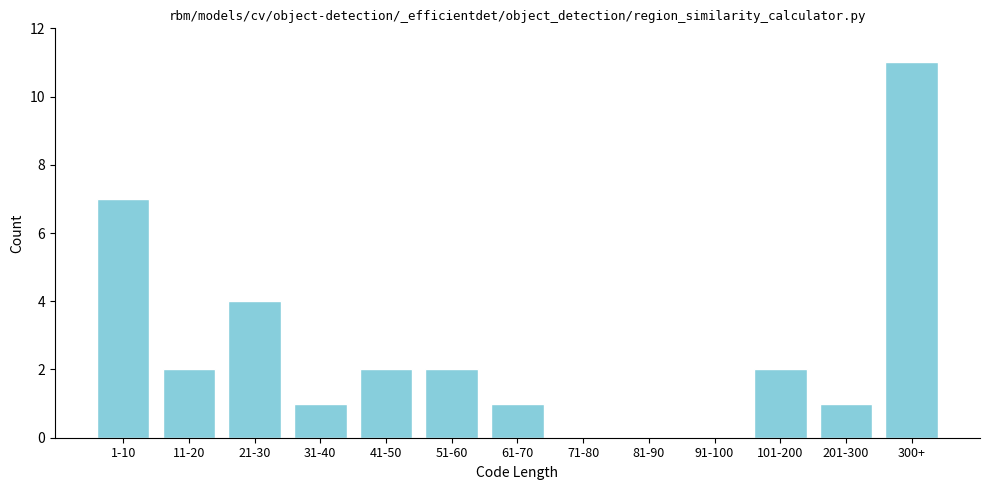

Reading left to right, transcribe all the data shown in this chart.

1-10=7	11-20=2	21-30=4	31-40=1	41-50=2	51-60=2	61-70=1	71-80=0	81-90=0	91-100=0	101-200=2	201-300=1	300+=11